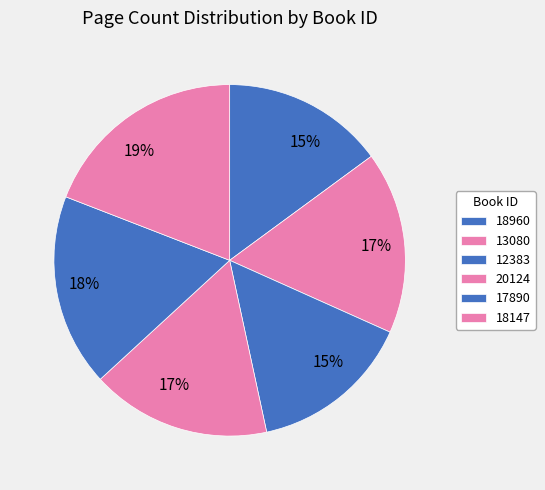

Approximately how many times larger is the value at 13080 compared to 18960?

1.1